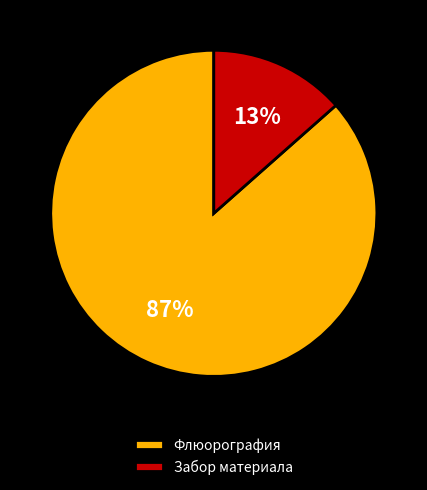

Rank the categories by value from lowest to highest.

Забор материала, Флюорография